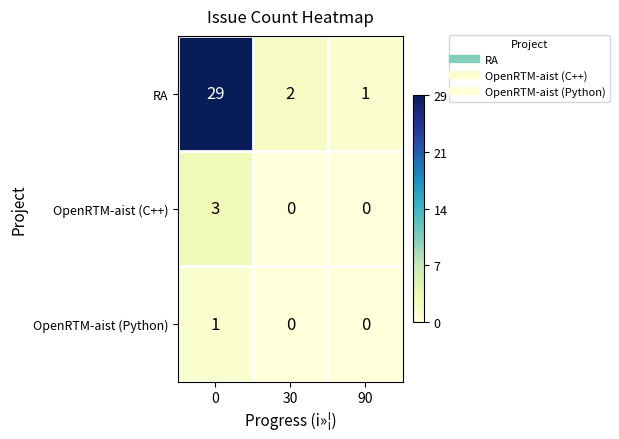

Rank the series by their maximum value, from lowest to highest.

OpenRTM-aist (Python), OpenRTM-aist (C++), RA